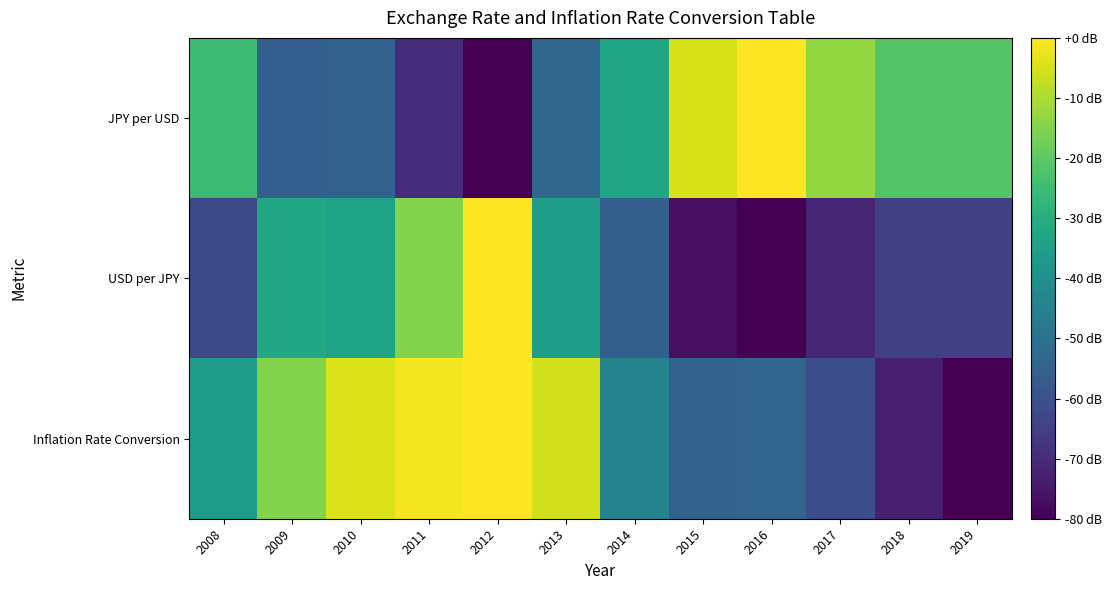

What is the minimum value shown in the chart?

-80.0